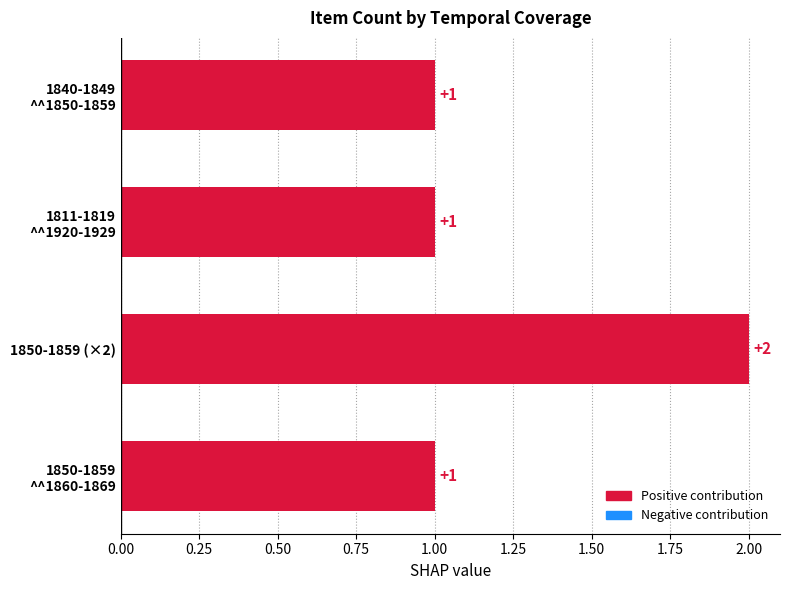

What is the sum of all values?

5